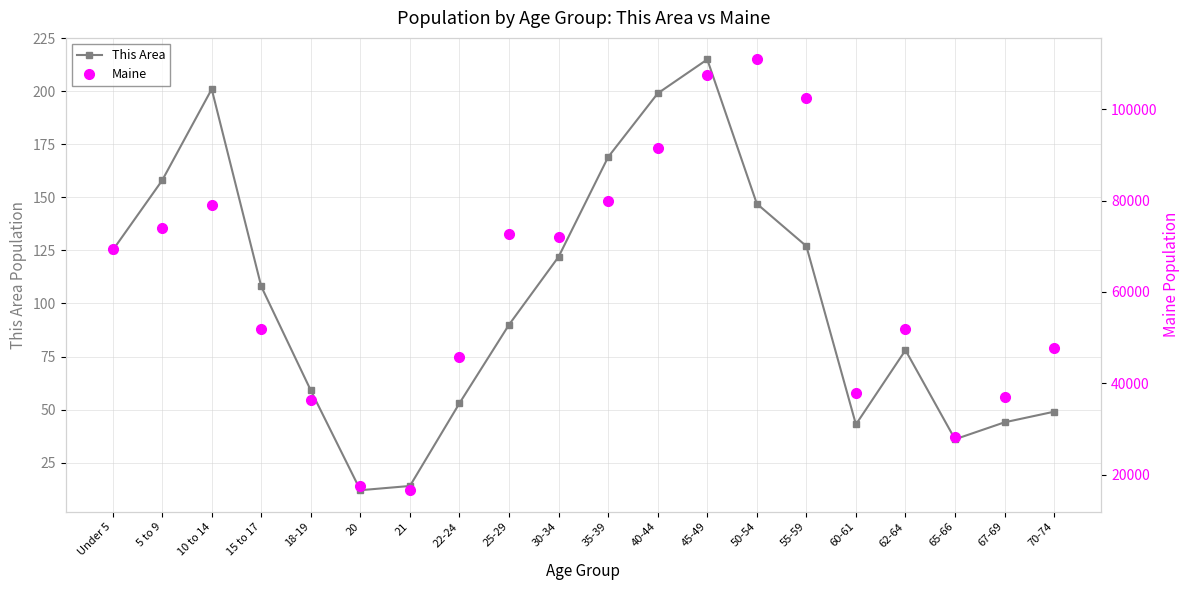

What is the label of the 4th point from the right?

62-64